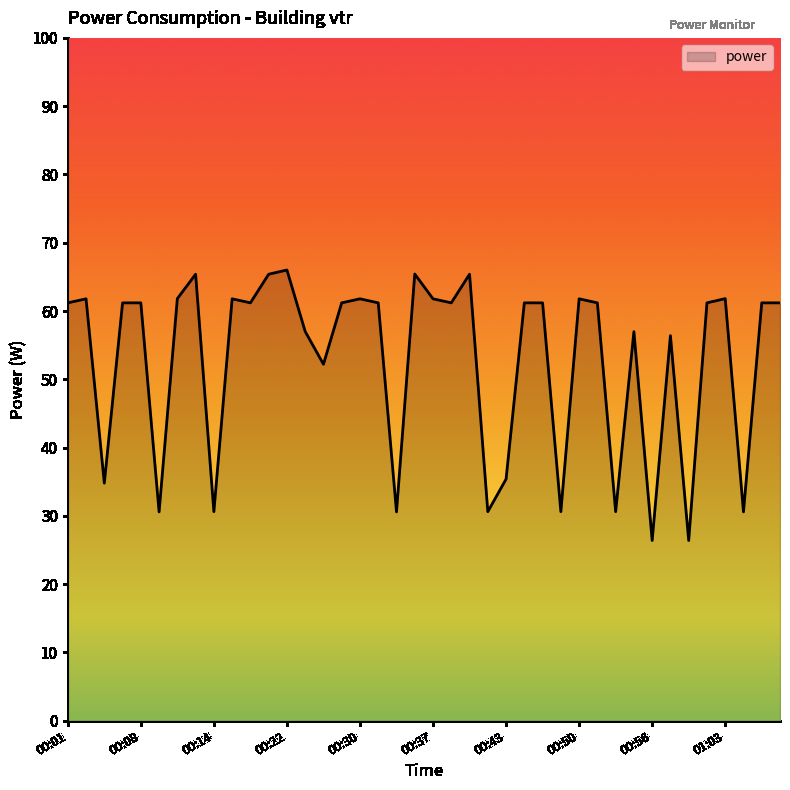

What is the smallest value displayed?

26.4